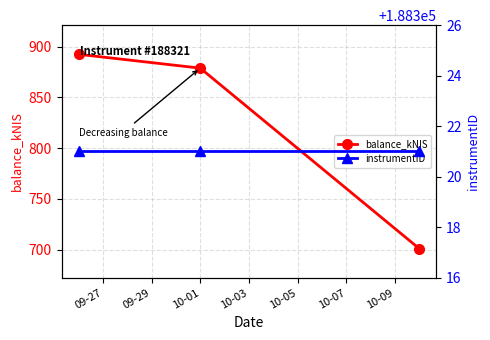

What is the average value of the balance_kNIS series?

824.1